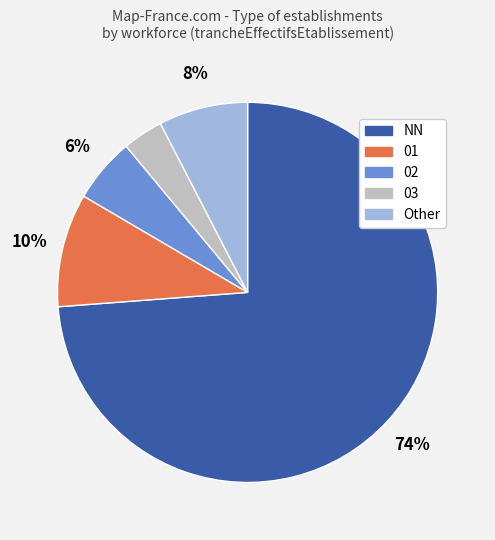

To the nearest percent, what portion does 03 represent?

3%